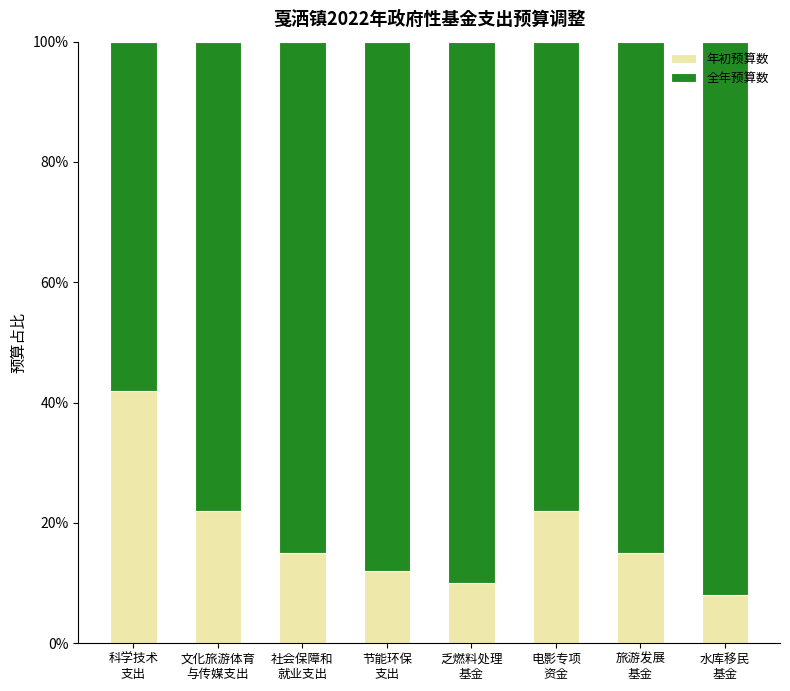

Does the chart contain any negative values?

No